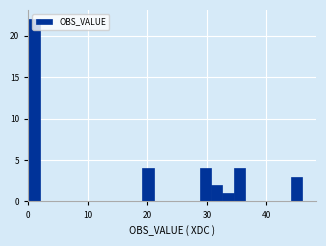

Around what value on the x-axis is the tallest bar? Give the approximate position of its centre, as read against the axis.

1